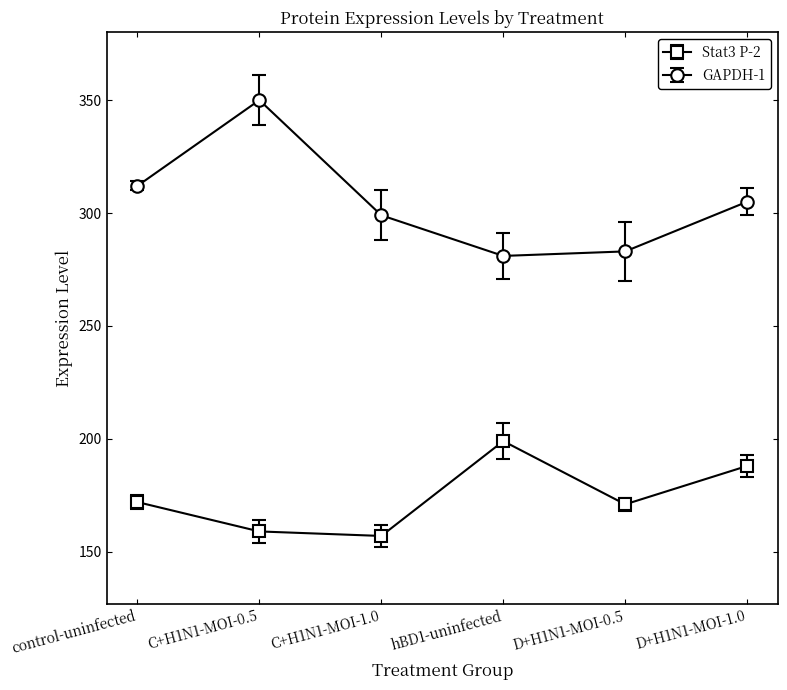

How many data points in GAPDH-1 are less than 305?

3